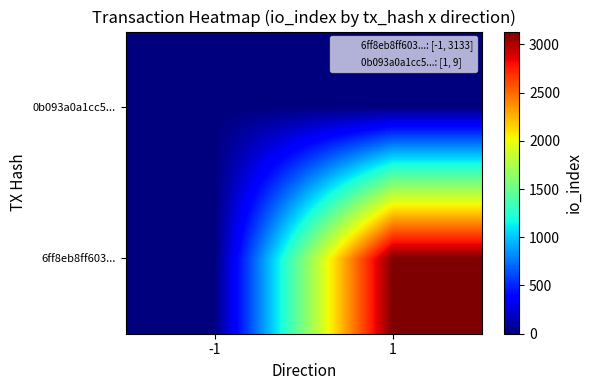

At which category is the sum across all series the highest?

1